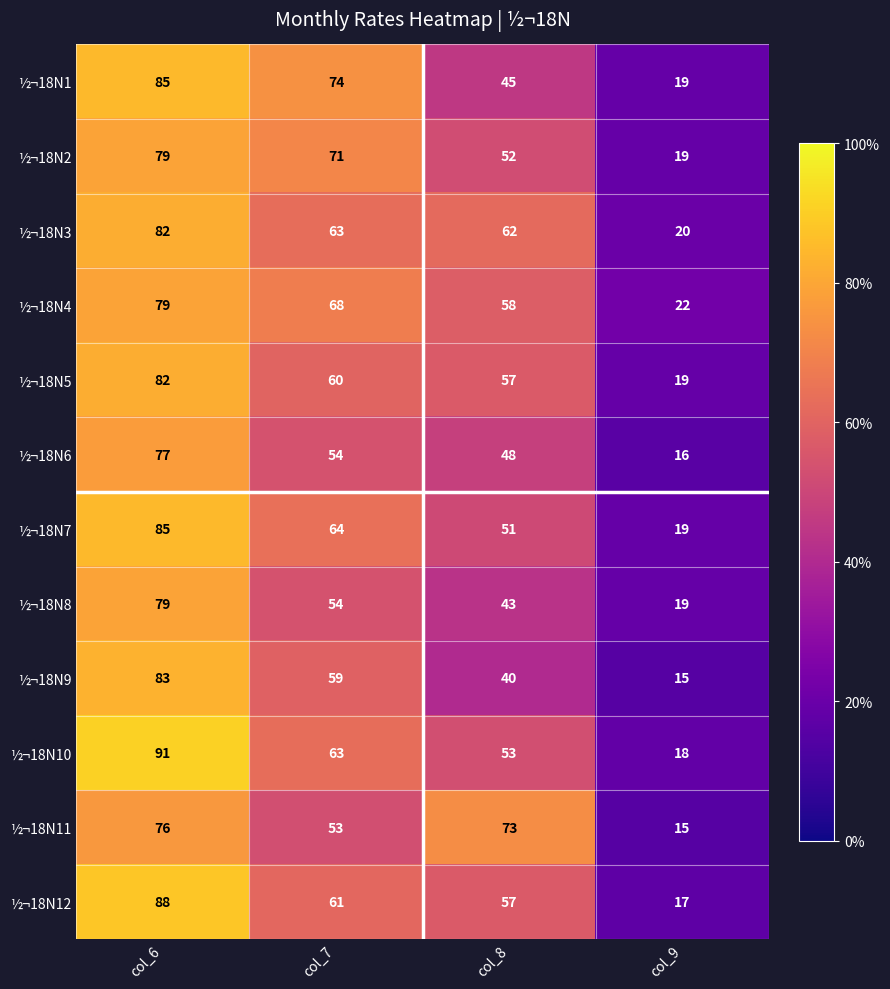

The ½¬18N1 series shows 31 at col_9. True or false?

False